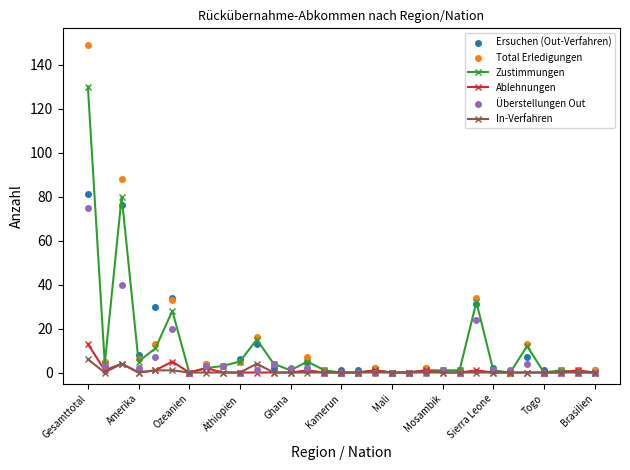

Which series has the largest range (max minus min)?

Total Erledigungen